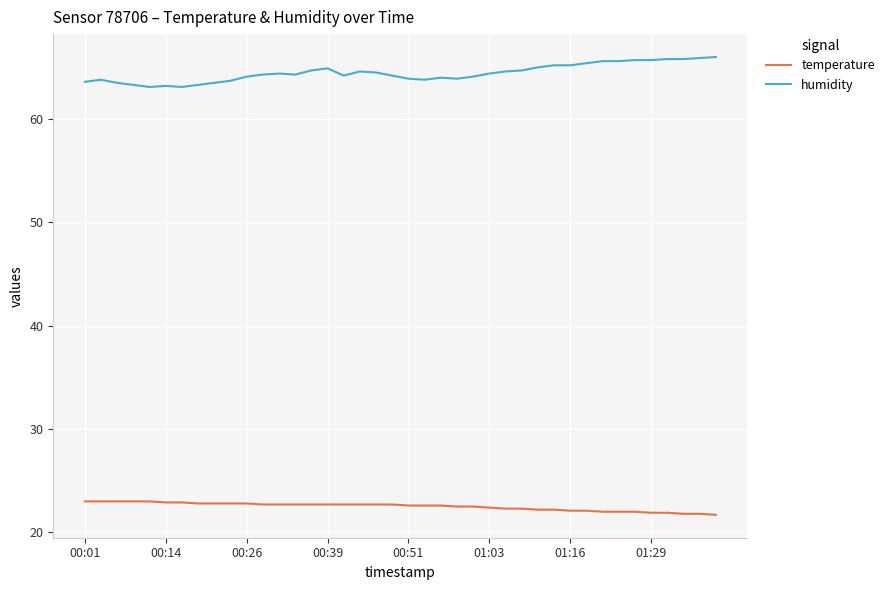

List the series in order of their overall mean, lowest first.

temperature, humidity